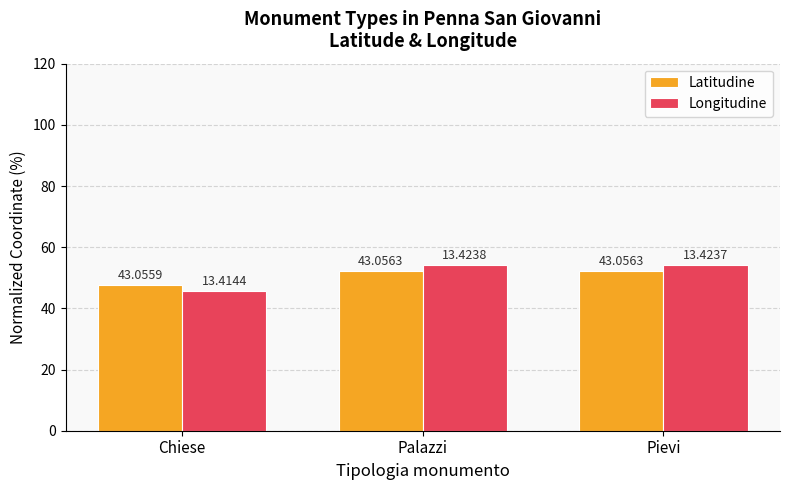

True or false: Longitudine has a value of 16.8 at Palazzi.

False